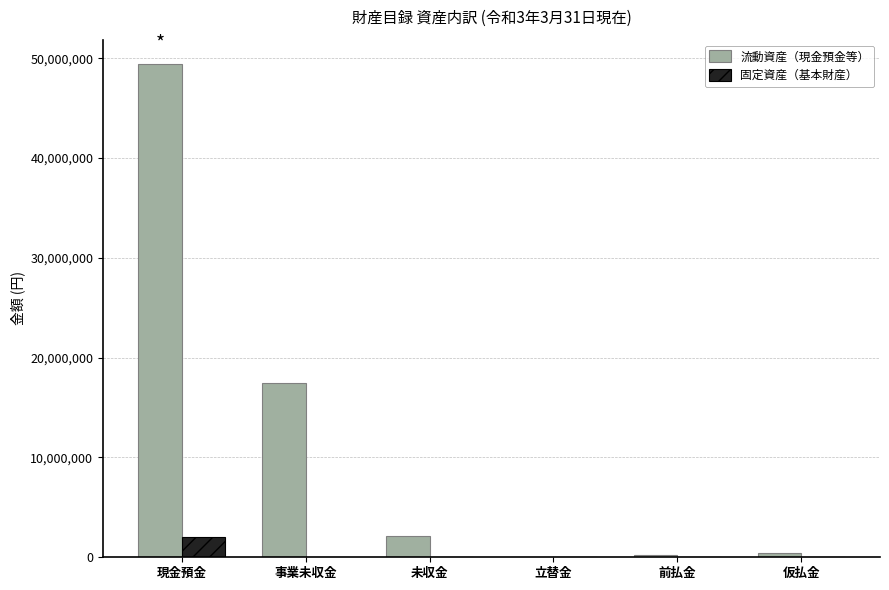

Which series has the largest total across all categories?

流動資産（現金預金等）